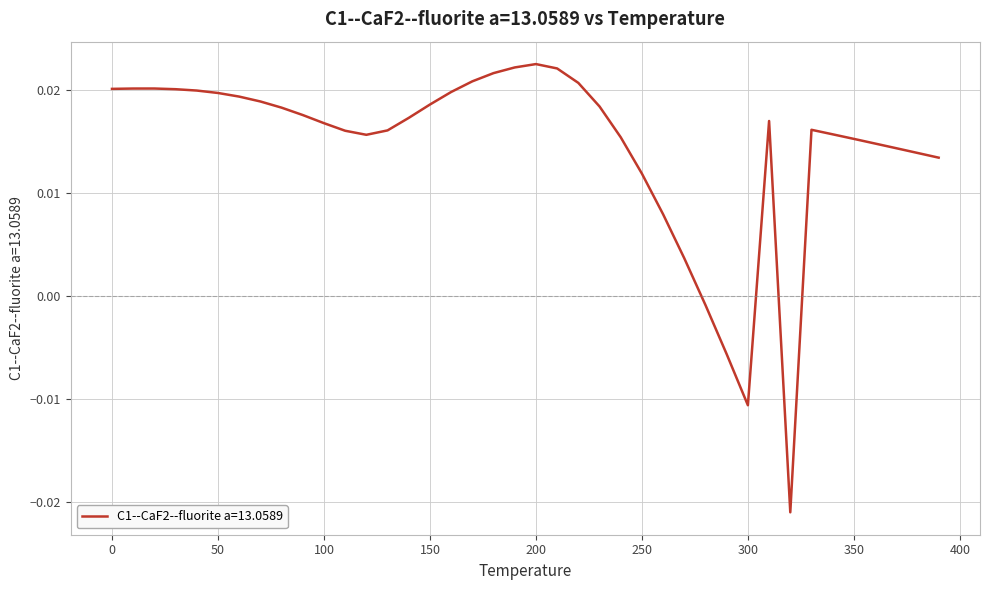

True or false: there are more than 0 points higher than both neighbors.

True